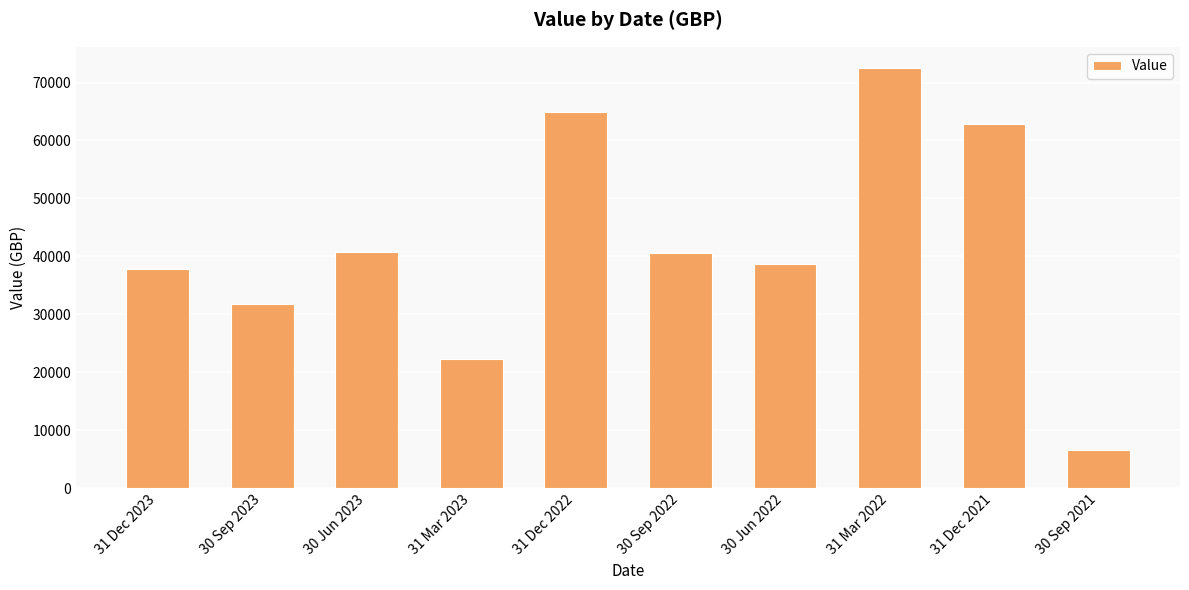

The value at 30 Sep 2021 is 10767.3. True or false?

False